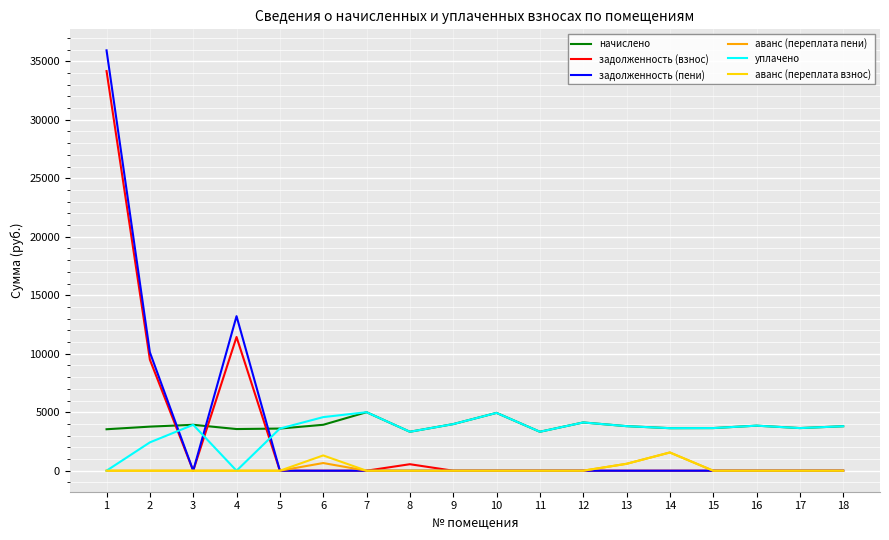

What is the maximum value shown in the chart?

35930.6